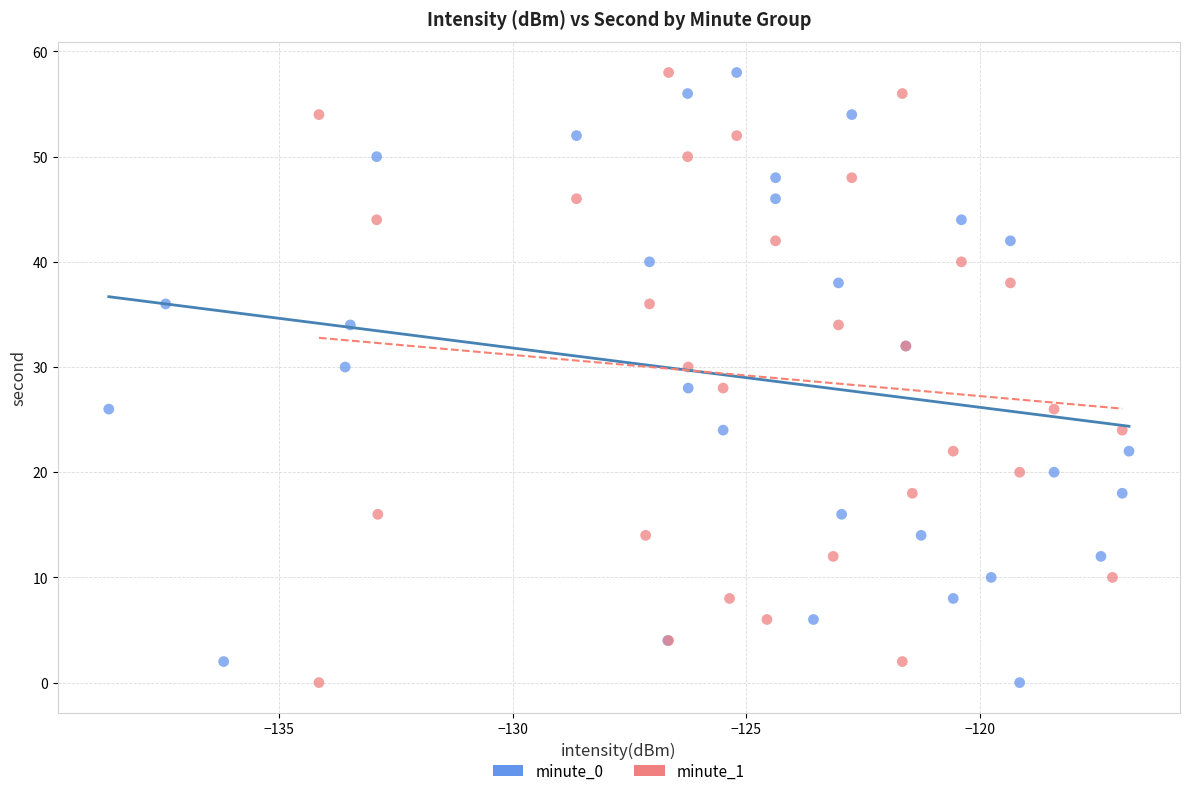

What are all the series names shown in the legend?

minute_0, minute_1